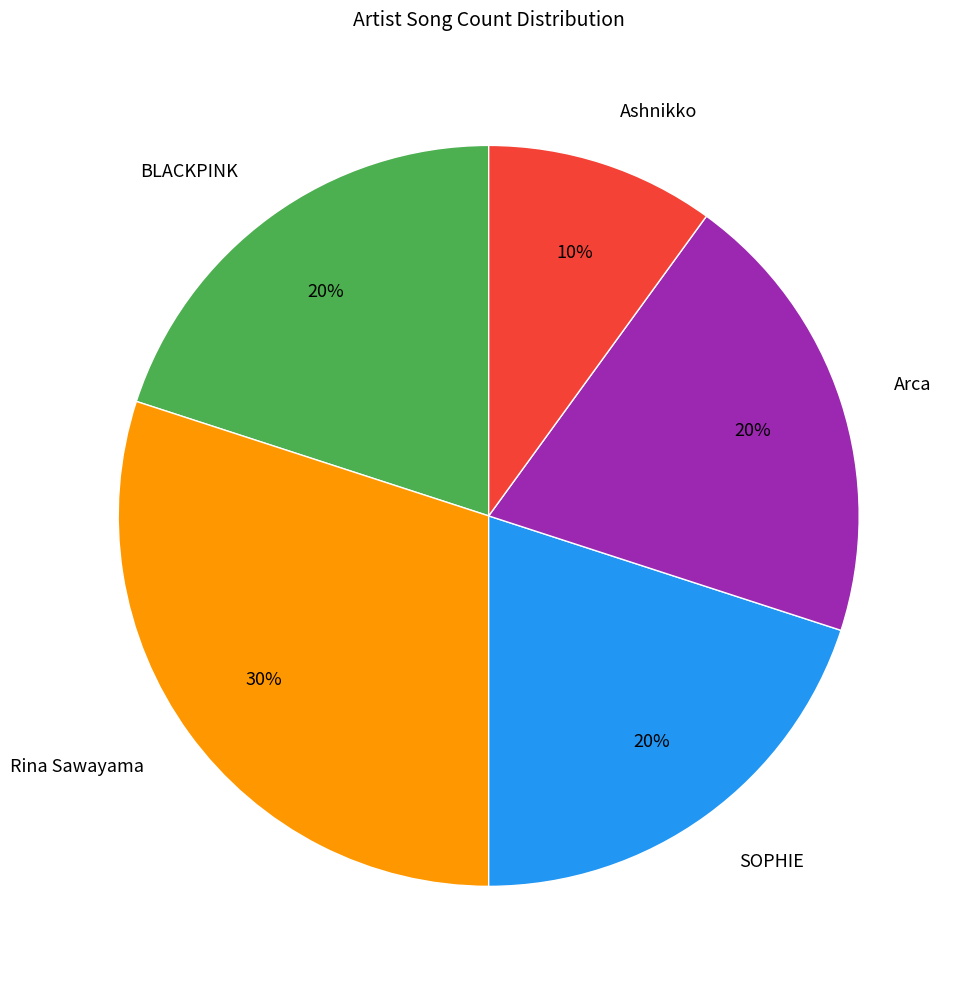

To the nearest percent, what is the difference between the Rina Sawayama and Arca slice percentages?

10%